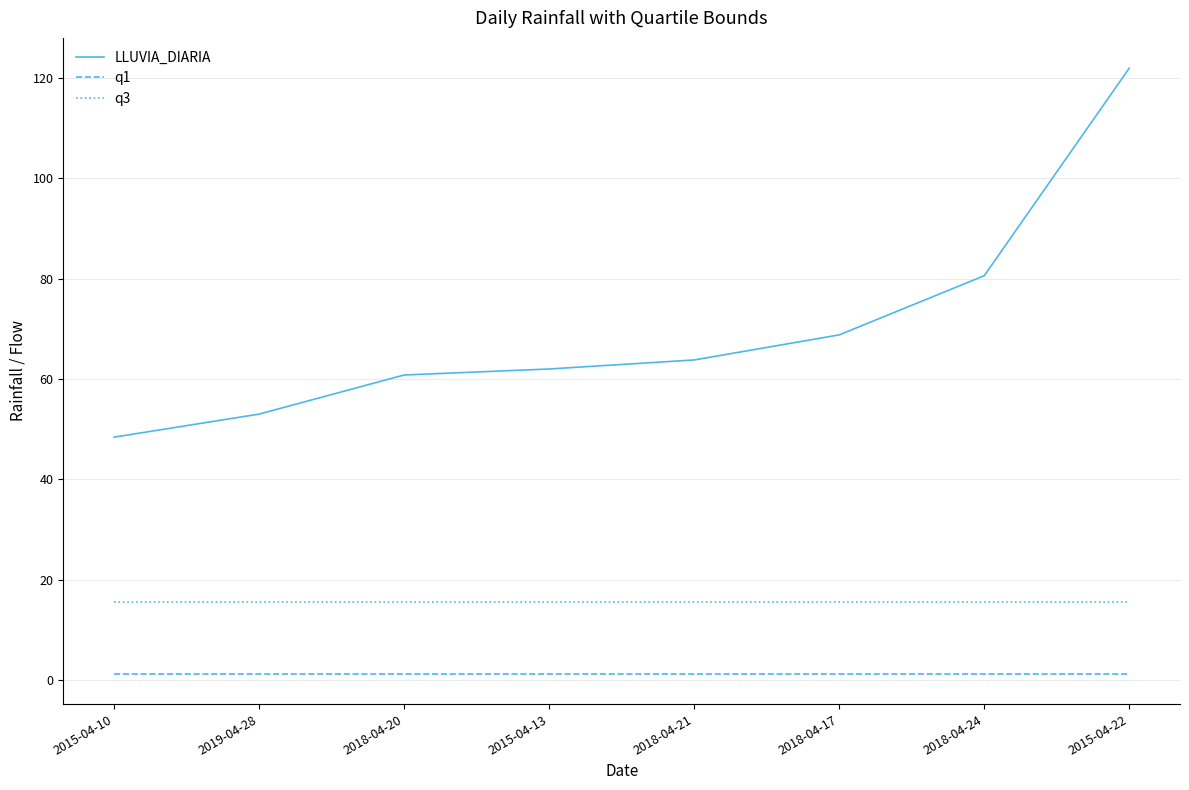

The q3 series shows 23.5 at 2015-04-22. True or false?

False